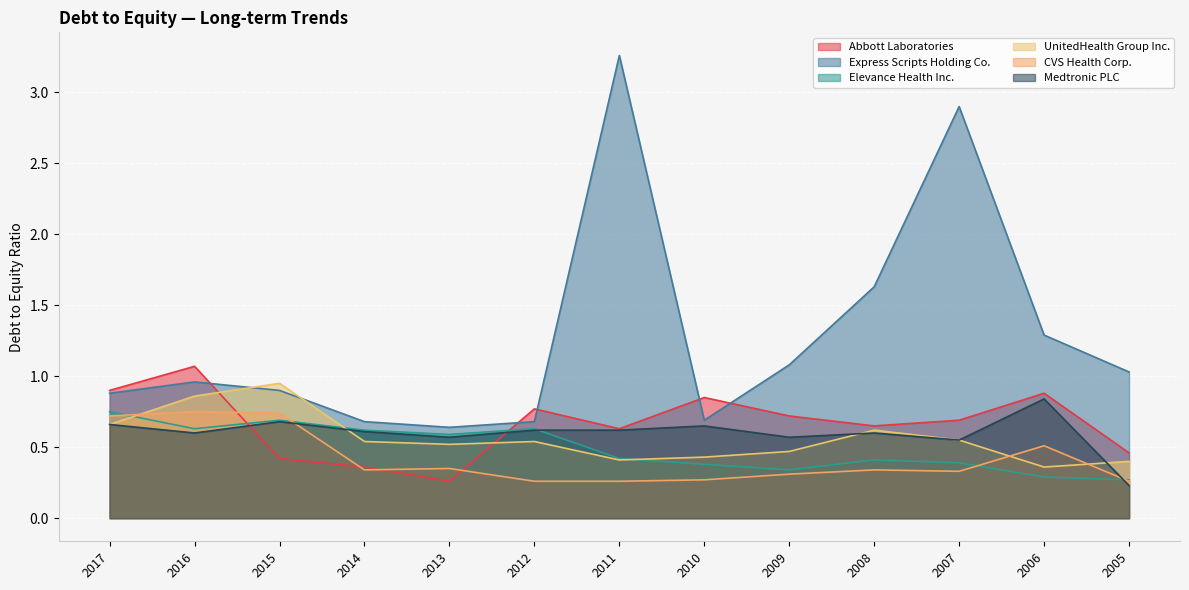

Reading left to right, what are all the values shown in this chart?

Abbott Laboratories: 2017=0.9	2016=1.1	2015=0.4	2014=0.4	2013=0.3	2012=0.8	2011=0.6	2010=0.8	2009=0.7	2008=0.7	2007=0.7	2006=0.9	2005=0.5
Express Scripts Holding Co.: 2017=0.9	2016=1.0	2015=0.9	2014=0.7	2013=0.6	2012=0.7	2011=3.3	2010=0.7	2009=1.1	2008=1.6	2007=2.9	2006=1.3	2005=1.0
Elevance Health Inc.: 2017=0.8	2016=0.6	2015=0.7	2014=0.6	2013=0.6	2012=0.6	2011=0.4	2010=0.4	2009=0.3	2008=0.4	2007=0.4	2006=0.3	2005=0.3
UnitedHealth Group Inc.: 2017=0.7	2016=0.9	2015=0.9	2014=0.5	2013=0.5	2012=0.5	2011=0.4	2010=0.4	2009=0.5	2008=0.6	2007=0.6	2006=0.4	2005=0.4
CVS Health Corp.: 2017=0.7	2016=0.8	2015=0.7	2014=0.3	2013=0.3	2012=0.3	2011=0.3	2010=0.3	2009=0.3	2008=0.3	2007=0.3	2006=0.5	2005=0.3
Medtronic PLC: 2017=0.7	2016=0.6	2015=0.7	2014=0.6	2013=0.6	2012=0.6	2011=0.6	2010=0.7	2009=0.6	2008=0.6	2007=0.6	2006=0.8	2005=0.2